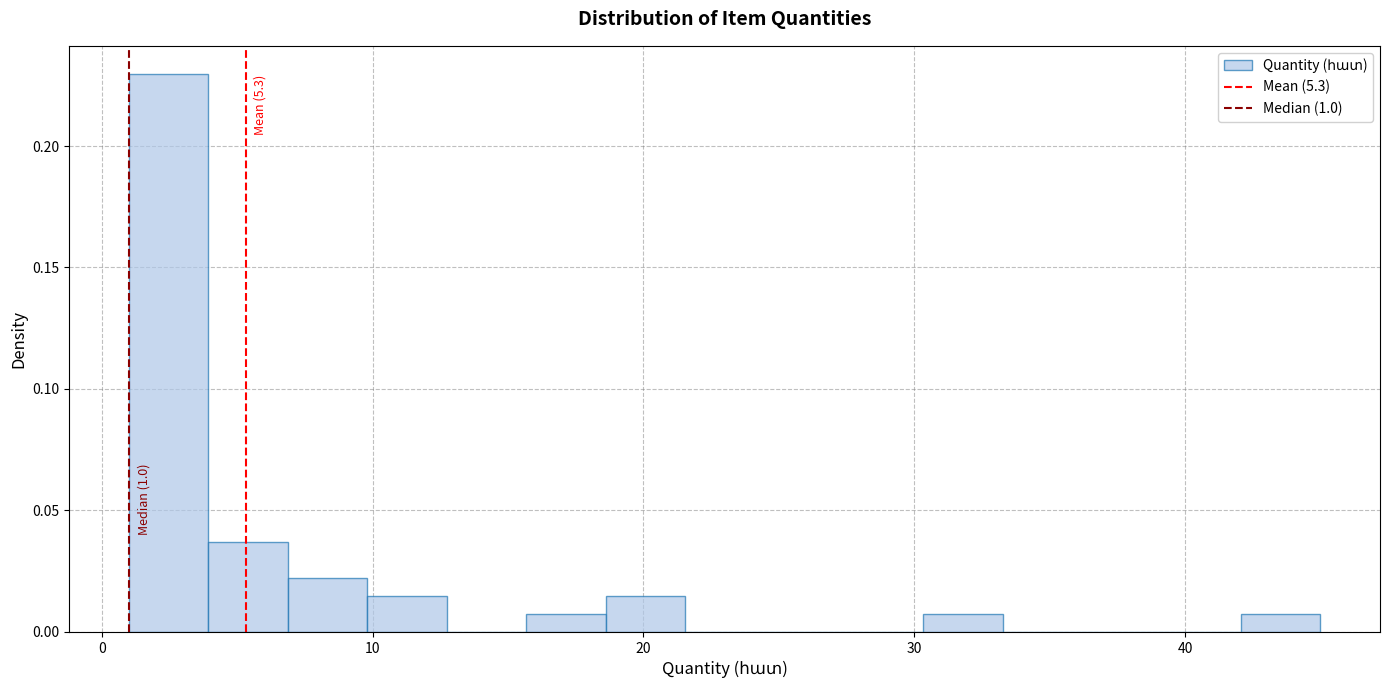

Around what value on the x-axis is the tallest bar? Give the approximate position of its centre, as read against the axis.

2